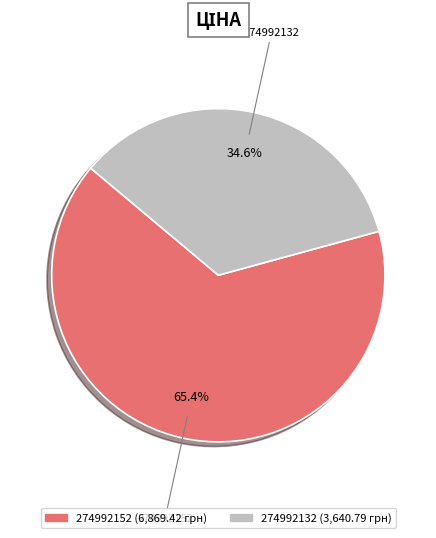

To the nearest percent, what portion does 274992152 represent?

65%